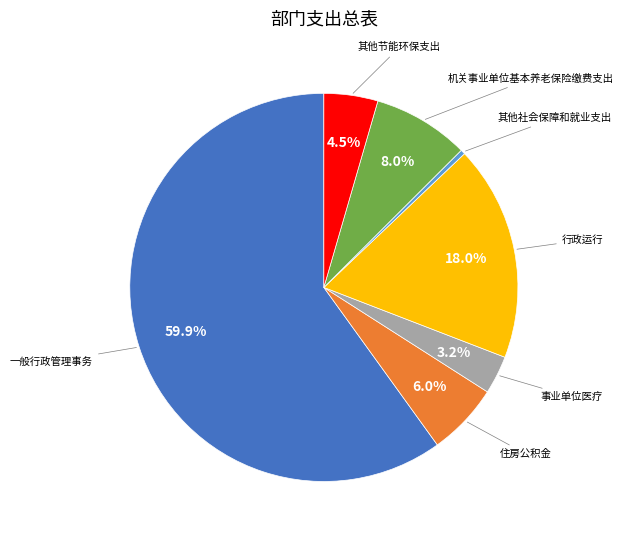

What percentage is the 行政运行 slice, to the nearest percent?

18%